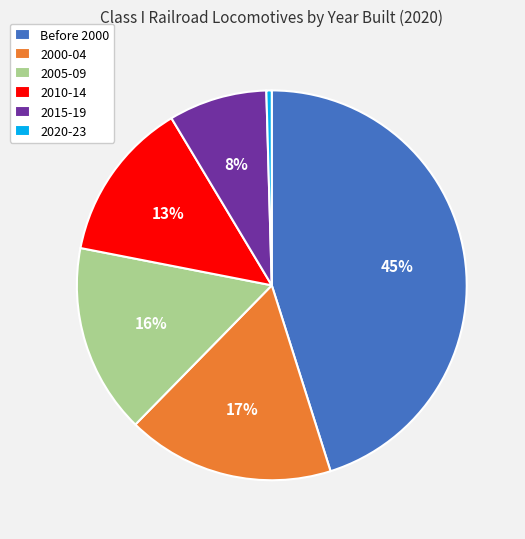

The 2000-04 slice represents 17% of the pie. True or false?

True